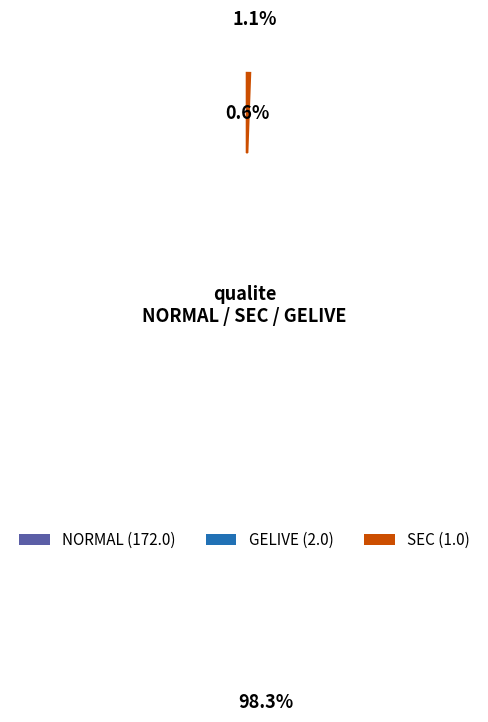

True or false: NORMAL accounts for 98% of the total.

True